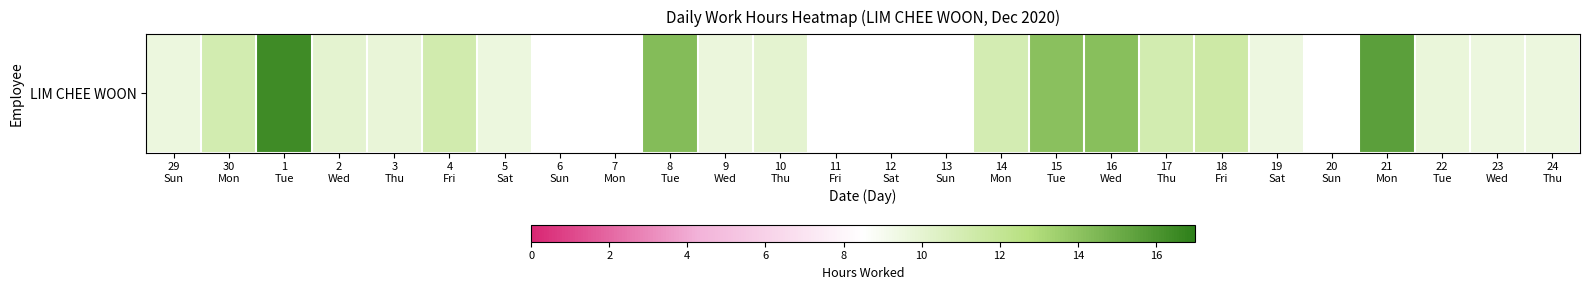

At which label does the data first exceed 11?

30
Mon